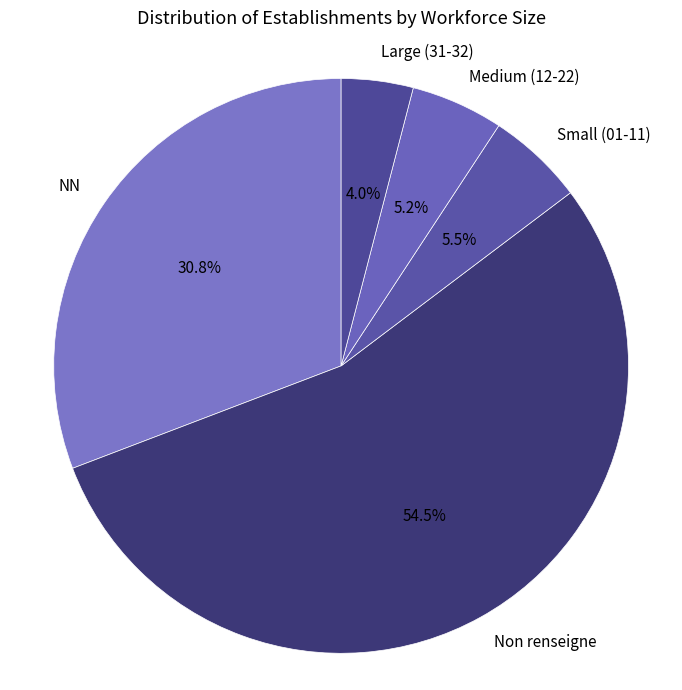

Count the number of slices in the pie.

5